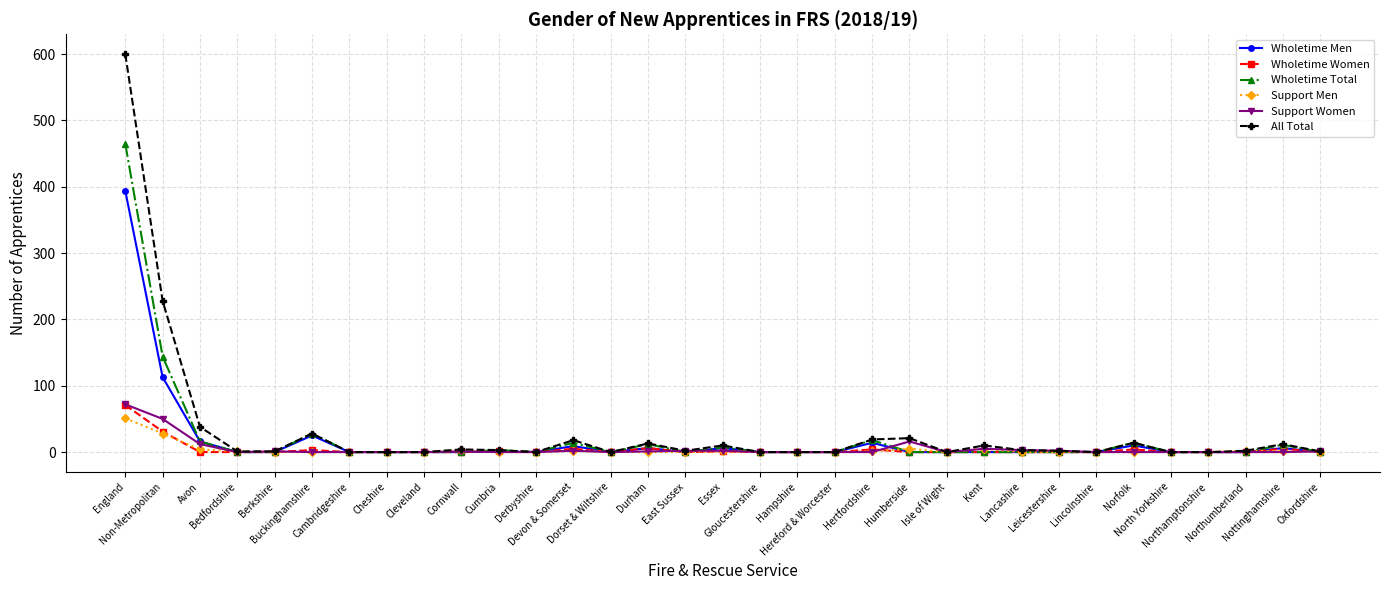

True or false: Support Women has more than 2 points higher than both neighbors.

True